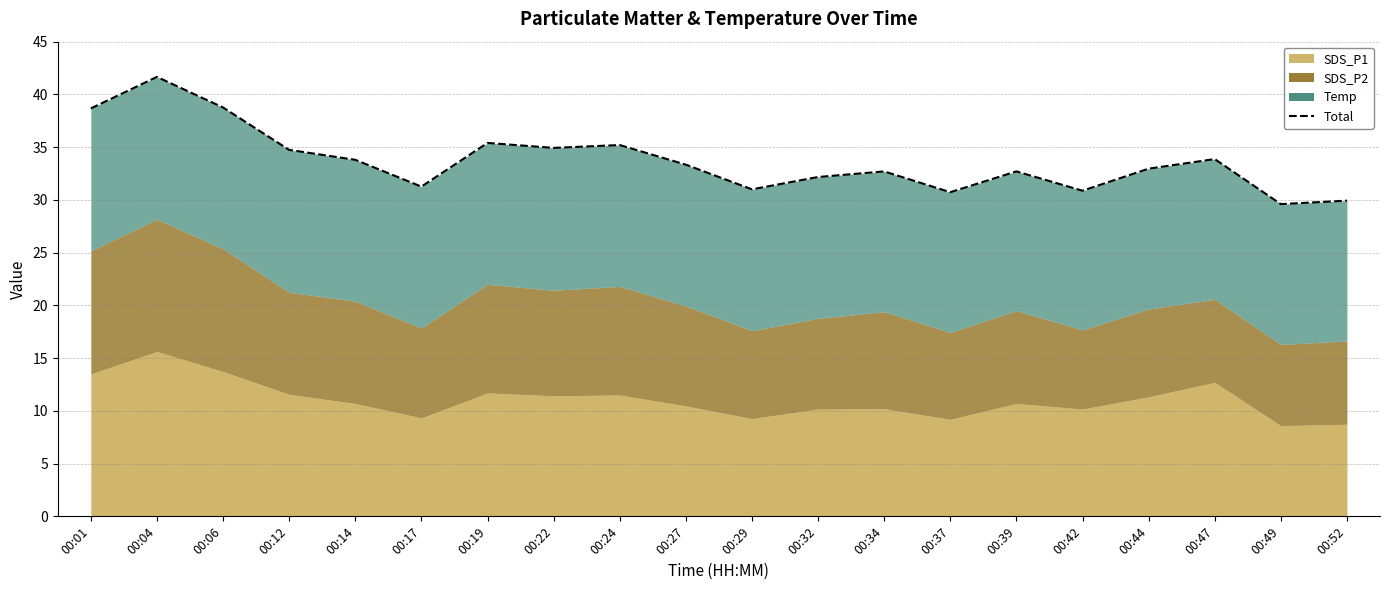

How many values are below 33?

10